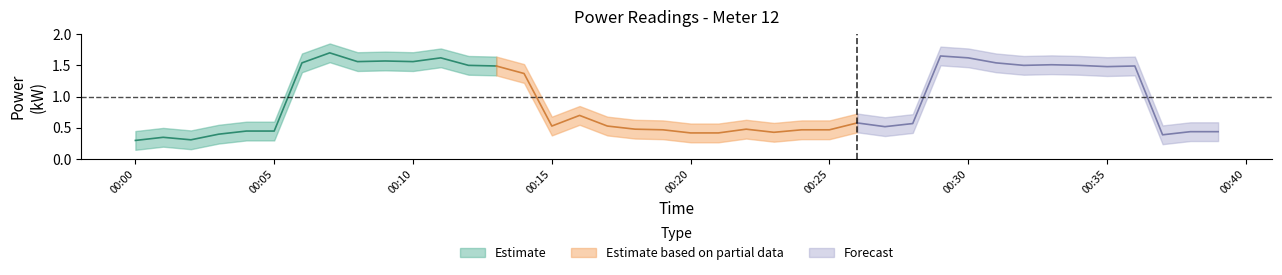

What is the change in value from 2023-03-08T00:13:00 to 2023-03-08T00:18:00?

-1.0